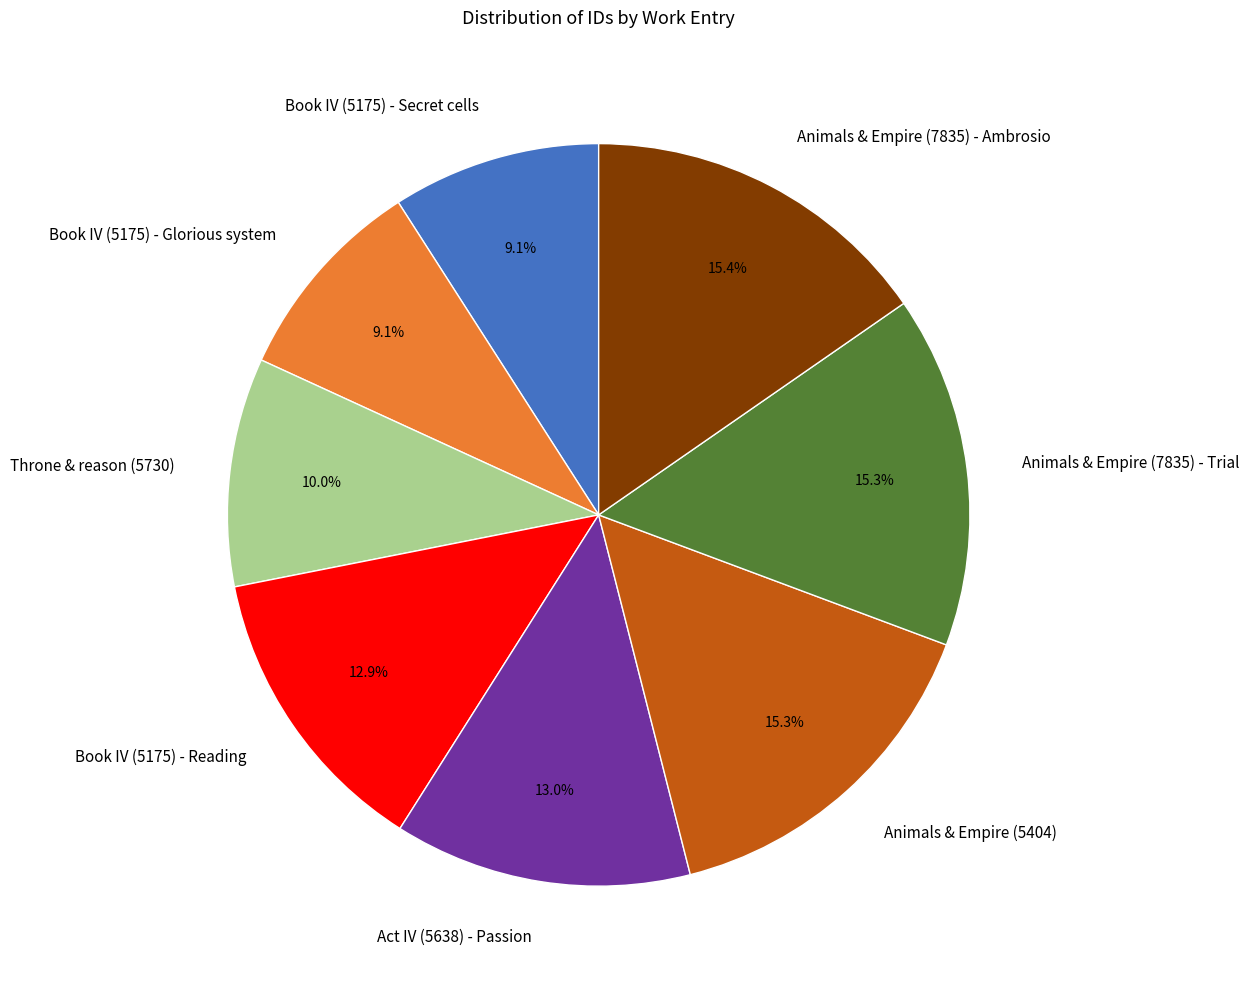

What percentage is NOT represented by Book IV (5175) - Secret cells?

90.9%